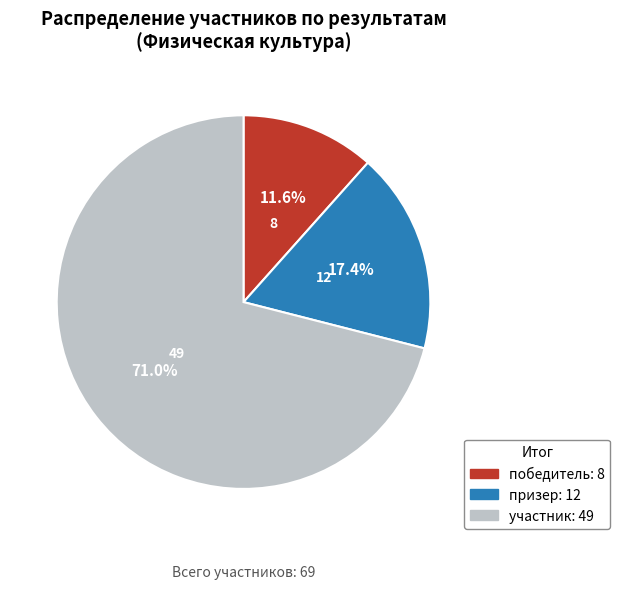

Combined, do призер and победитель account for over 50%?

No